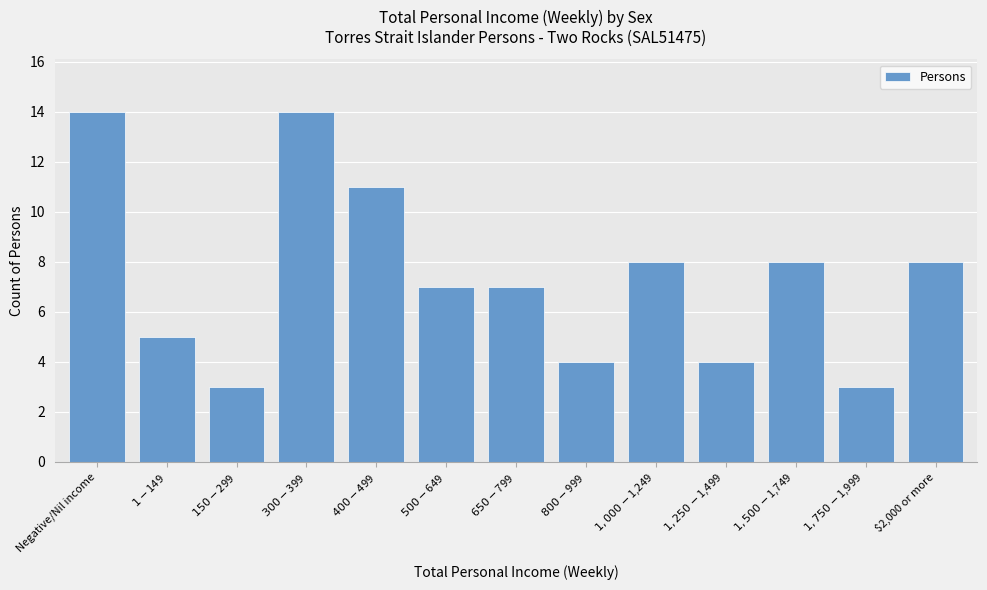

Reading left to right, extract all data points from this chart.

14	5	3	14	11	7	7	4	8	4	8	3	8